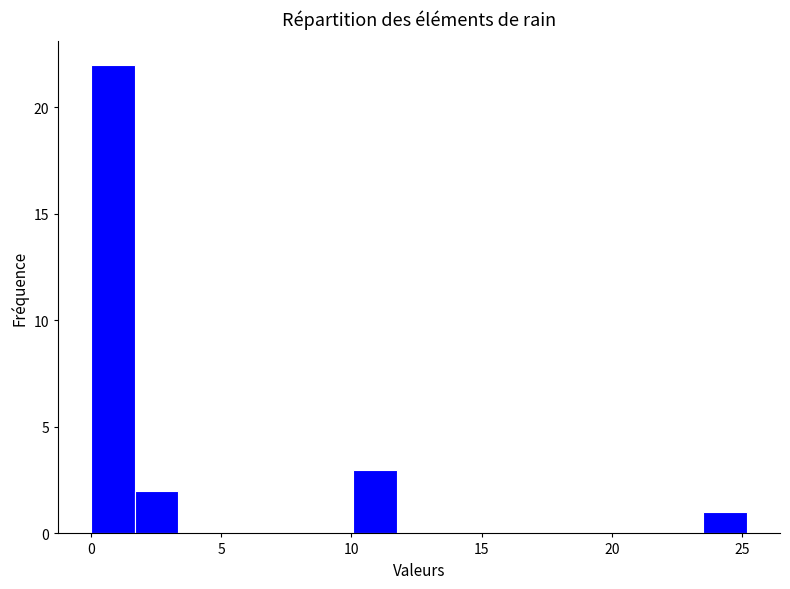

Around what value on the x-axis is the tallest bar? Give the approximate position of its centre, as read against the axis.

1.0